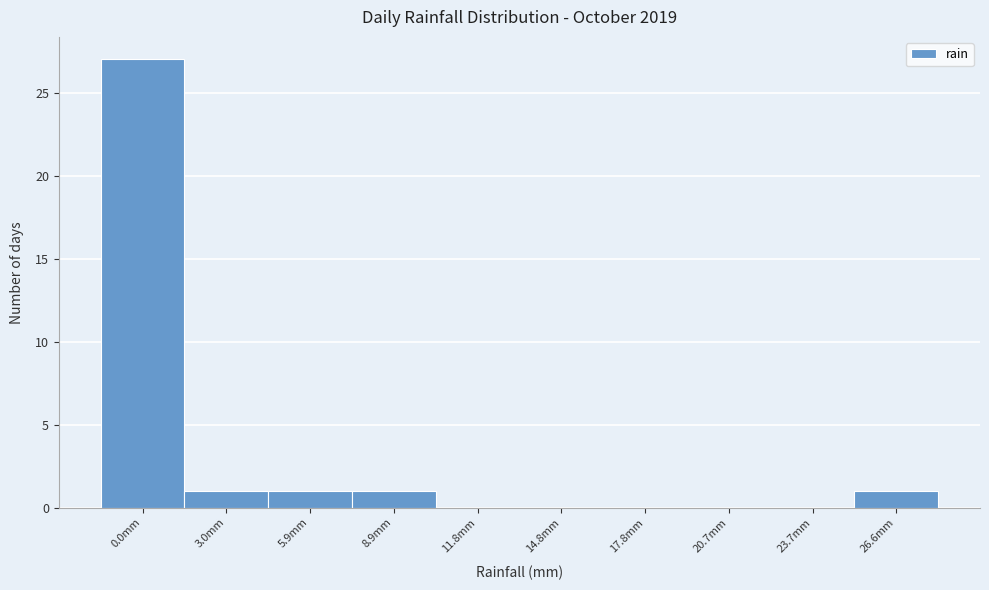

Reading left to right, transcribe all the data shown in this chart.

0.0mm=27	3.0mm=1	5.9mm=1	8.9mm=1	11.8mm=0	14.8mm=0	17.8mm=0	20.7mm=0	23.7mm=0	26.6mm=1